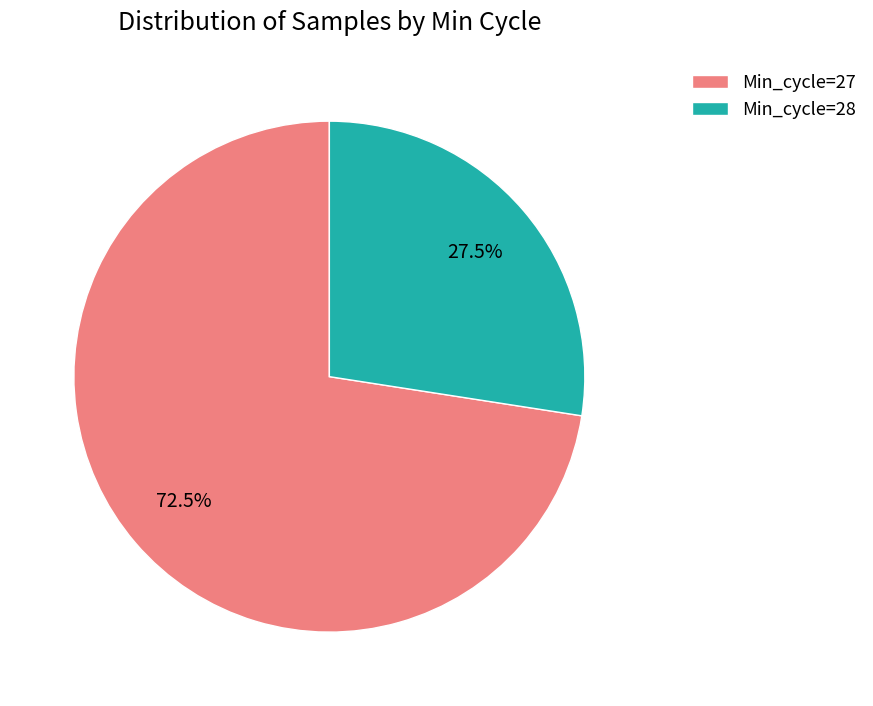

Count the number of slices in the pie.

2